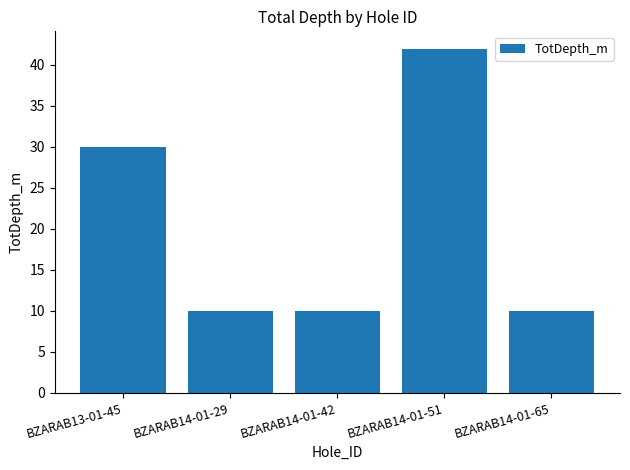

Between BZARAB14-01-51 and BZARAB14-01-42, which is larger?

BZARAB14-01-51